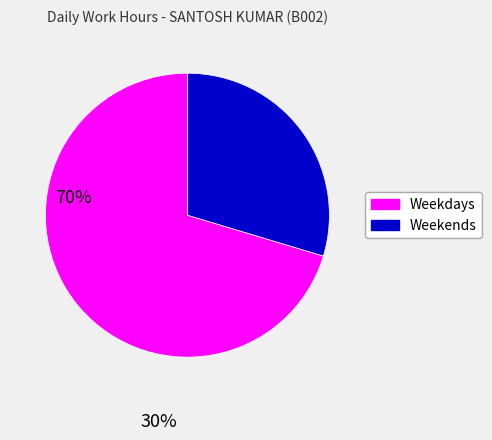

Is there any slice that represents more than half of the pie?

Yes